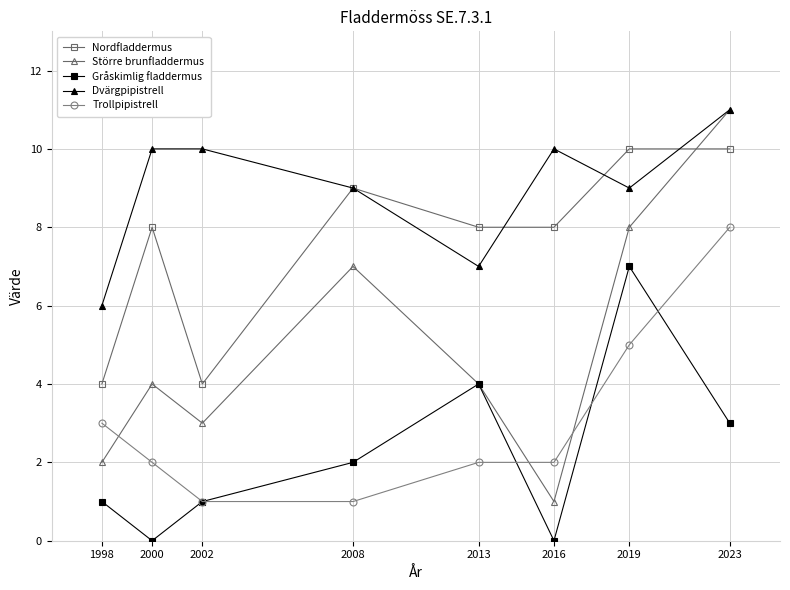

At which label does Gråskimlig fladdermus reach its peak?

2019